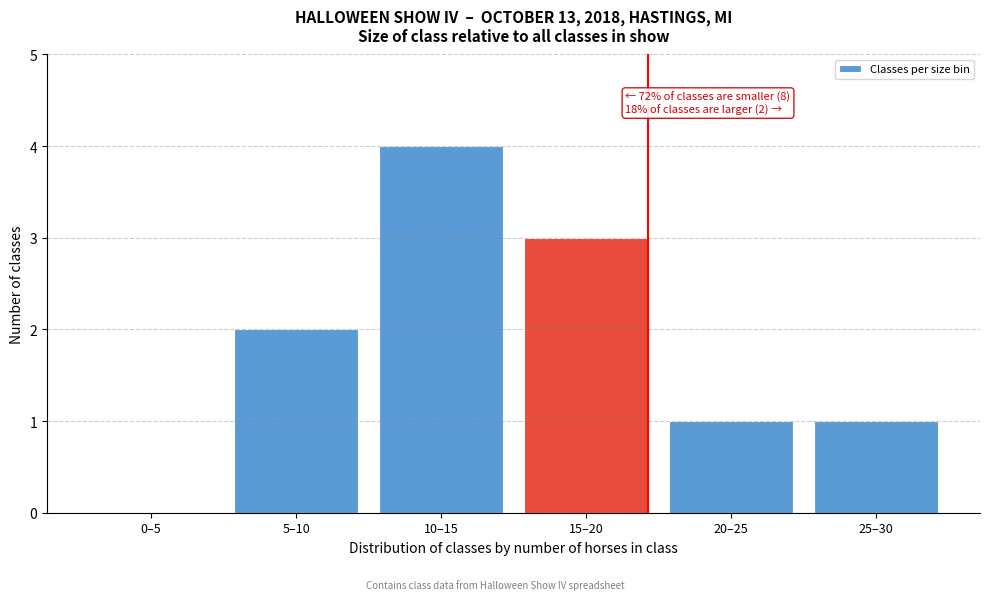

Reading left to right, what are all the values shown in this chart?

0–5=0	5–10=2	10–15=4	15–20=3	20–25=1	25–30=1